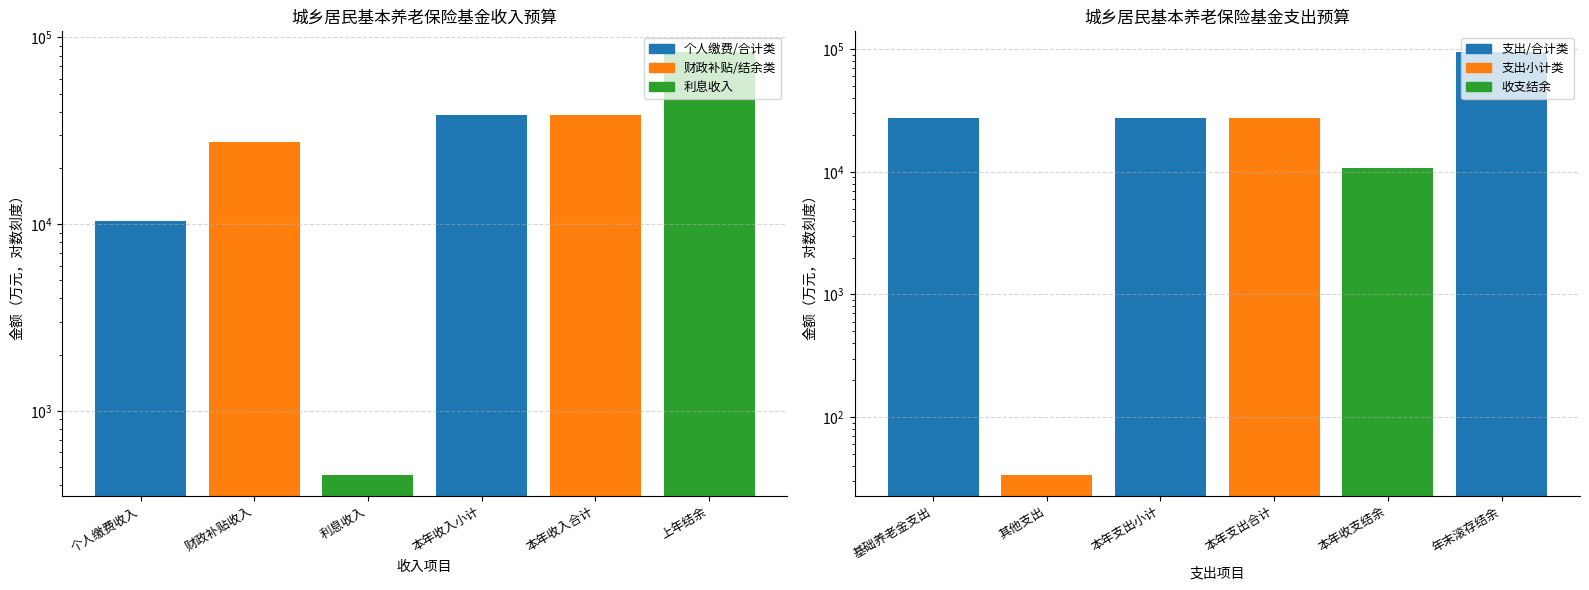

At which label does 收入 first exceed 38210?

上年结余